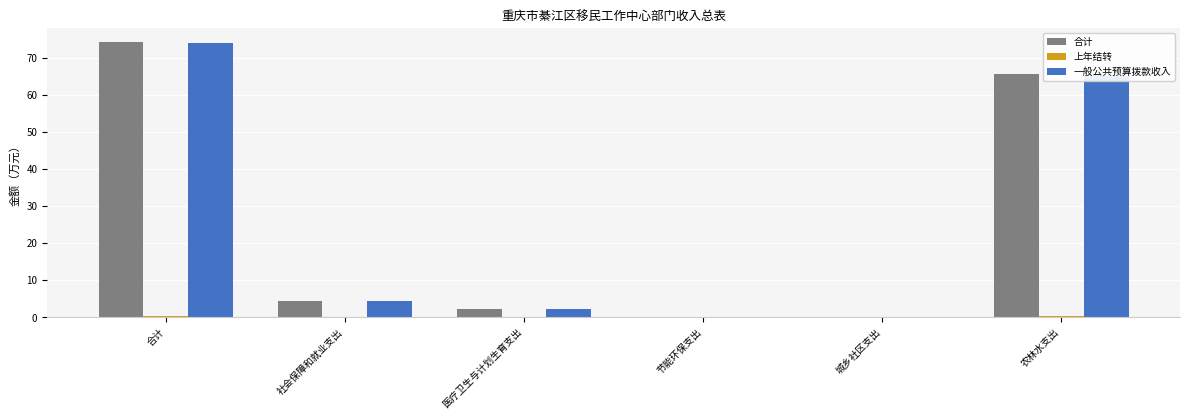

Where is 一般公共预算拨款收入 nearest to the value 37?

农林水支出